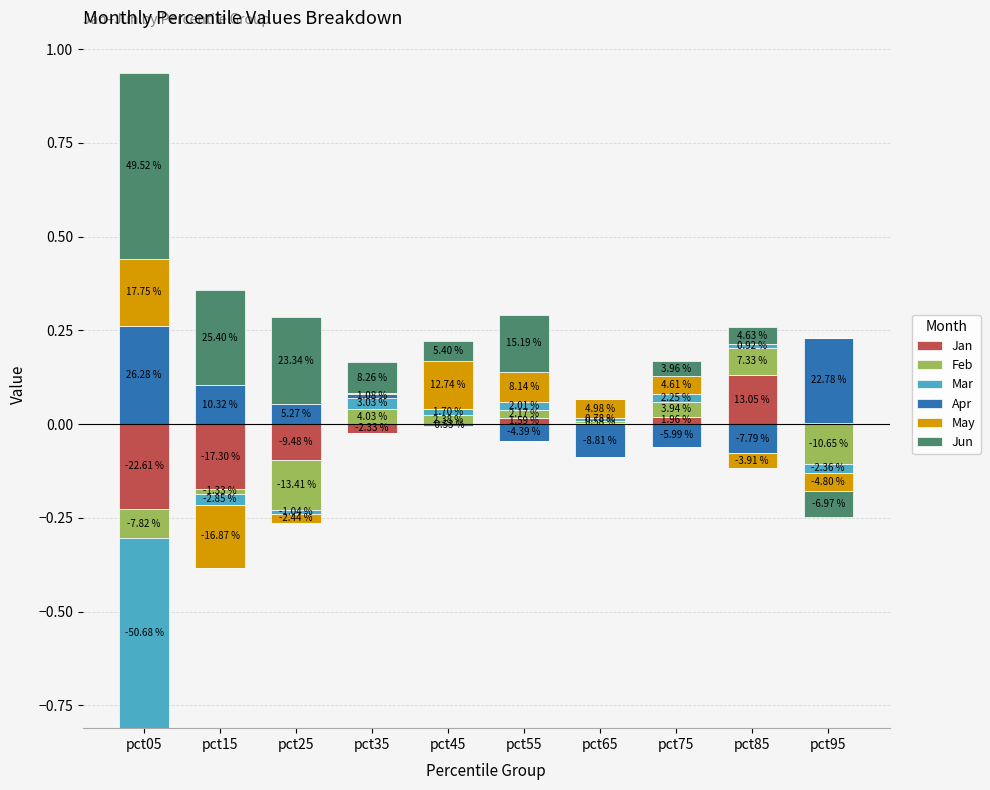

Is the value of Feb at pct65 greater than the value of May at pct45?

No